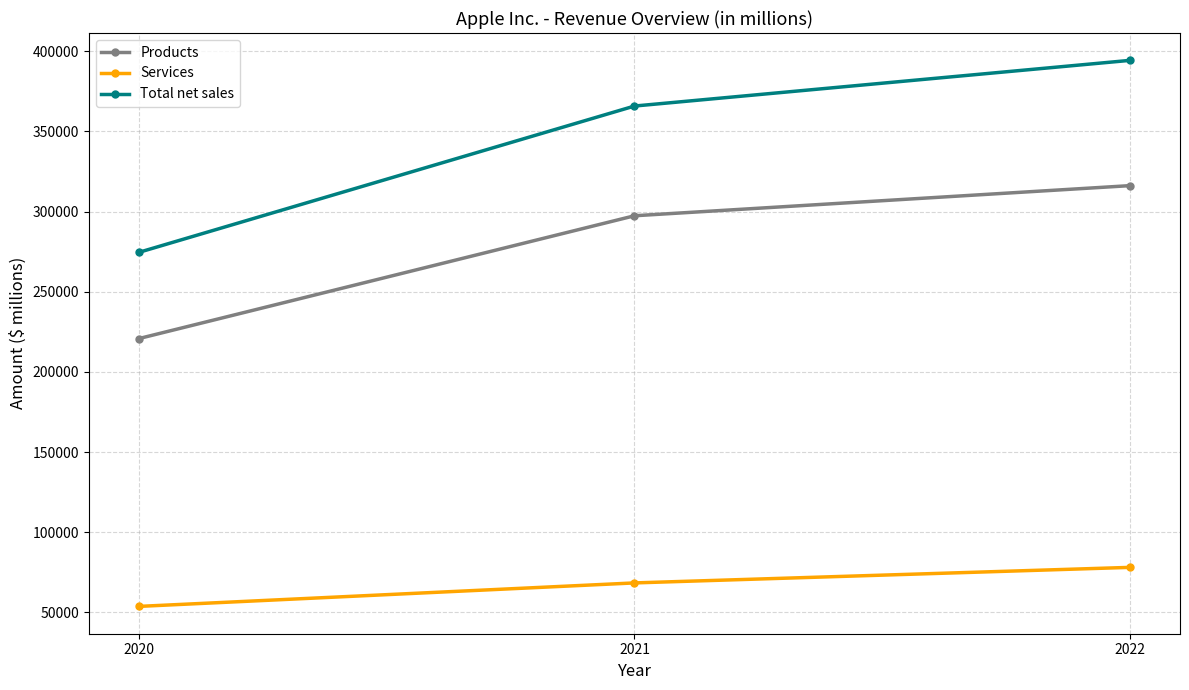

What is the spread (max minus min) of values at 2020?

220747